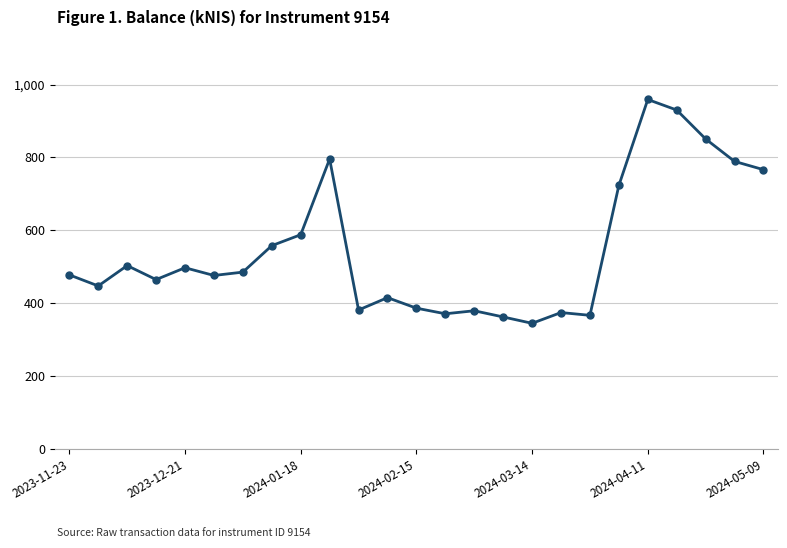

What is the value of the 14th point from the left?

371.8